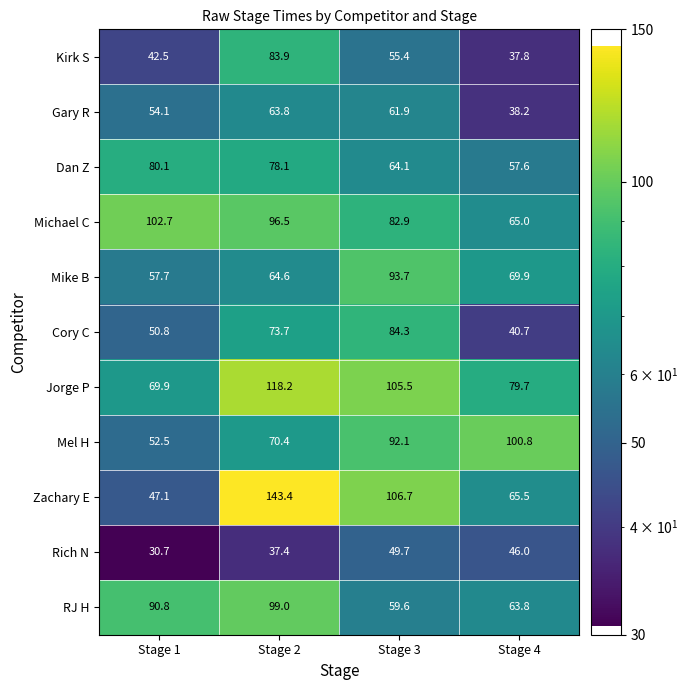

What is the total value across all series at Stage 2?

929.0